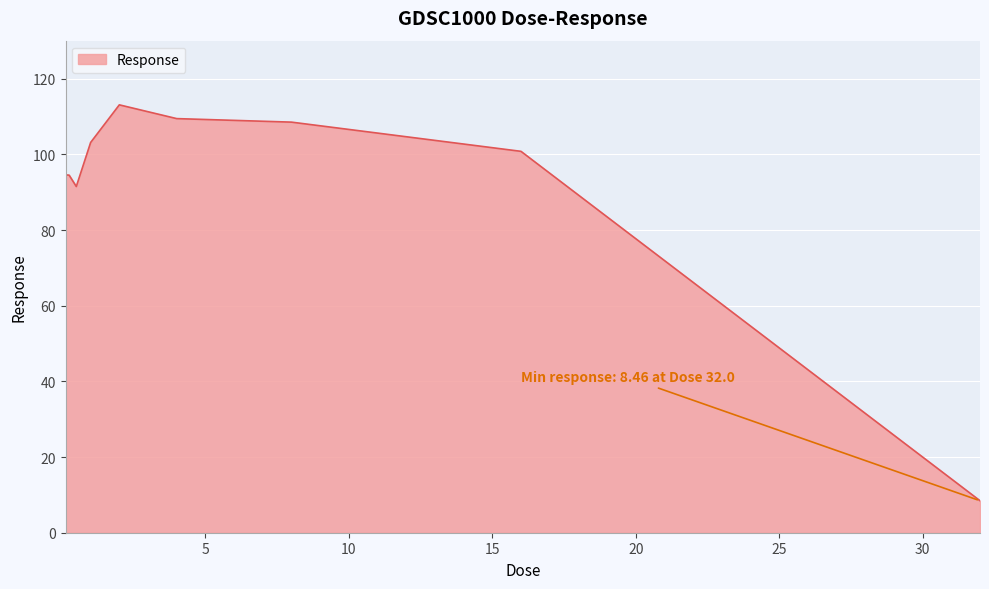

What is the difference between the maximum and minimum values?

104.7